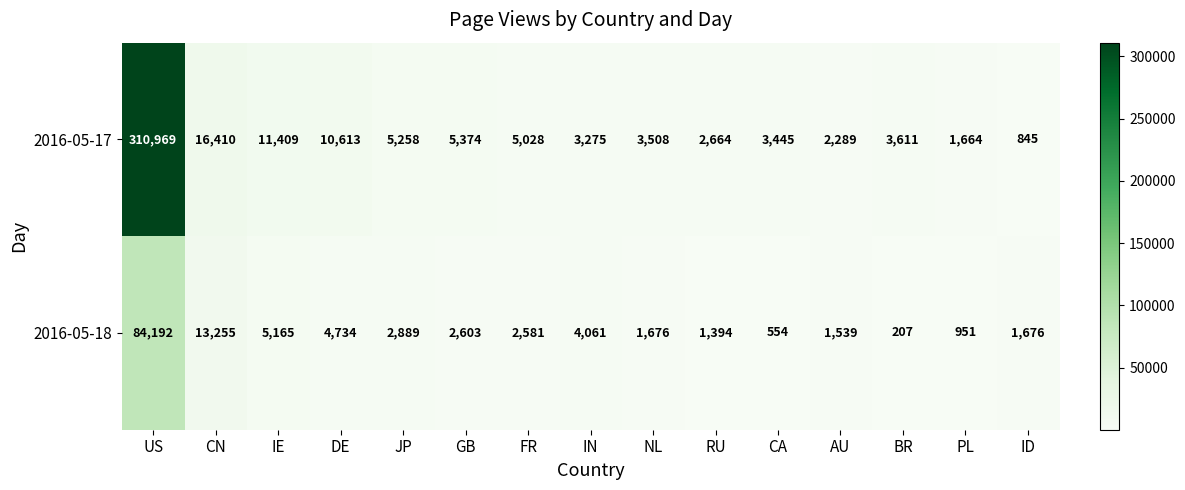

How many categories are shown in the chart?

15